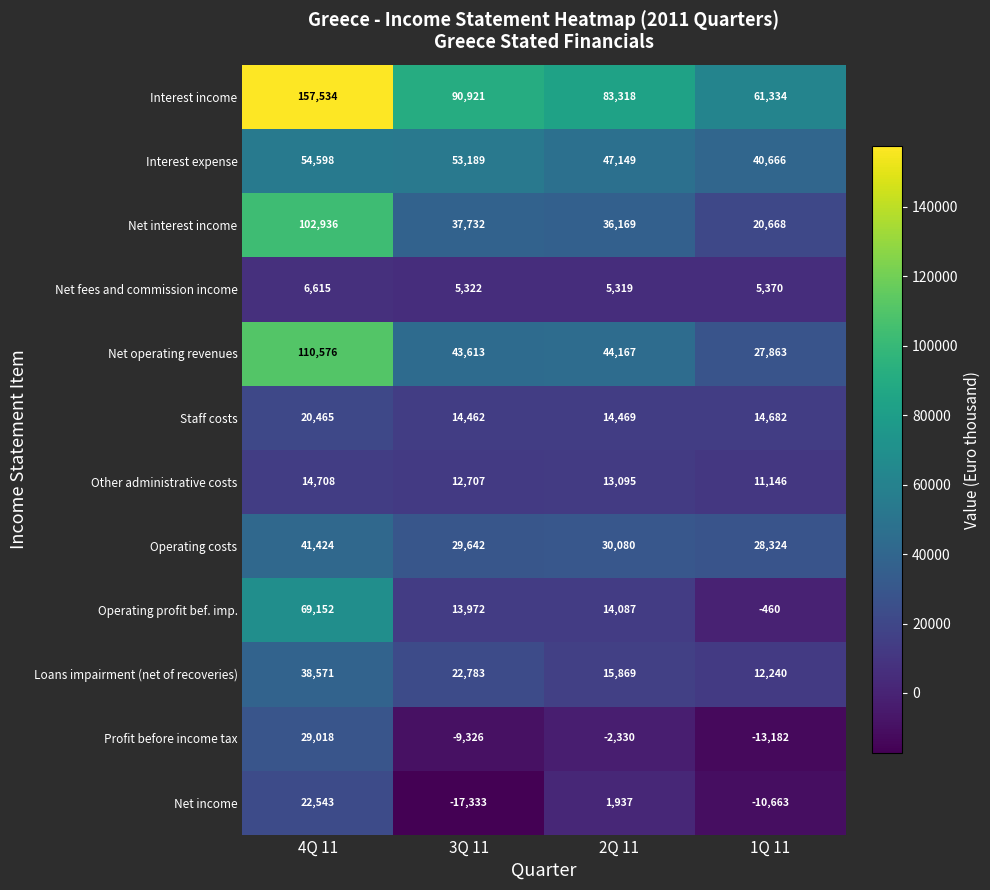

Count the number of data series in this chart.

12